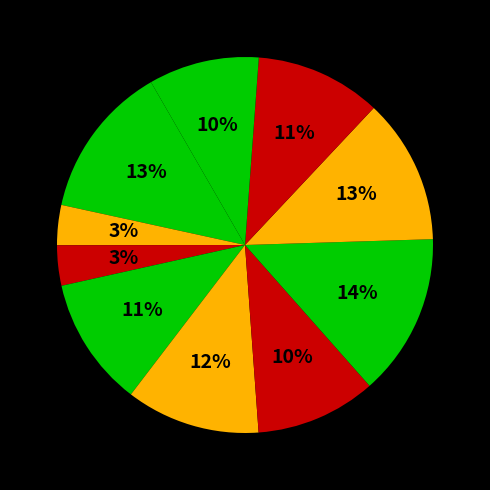

How many segments does this pie chart have?

10